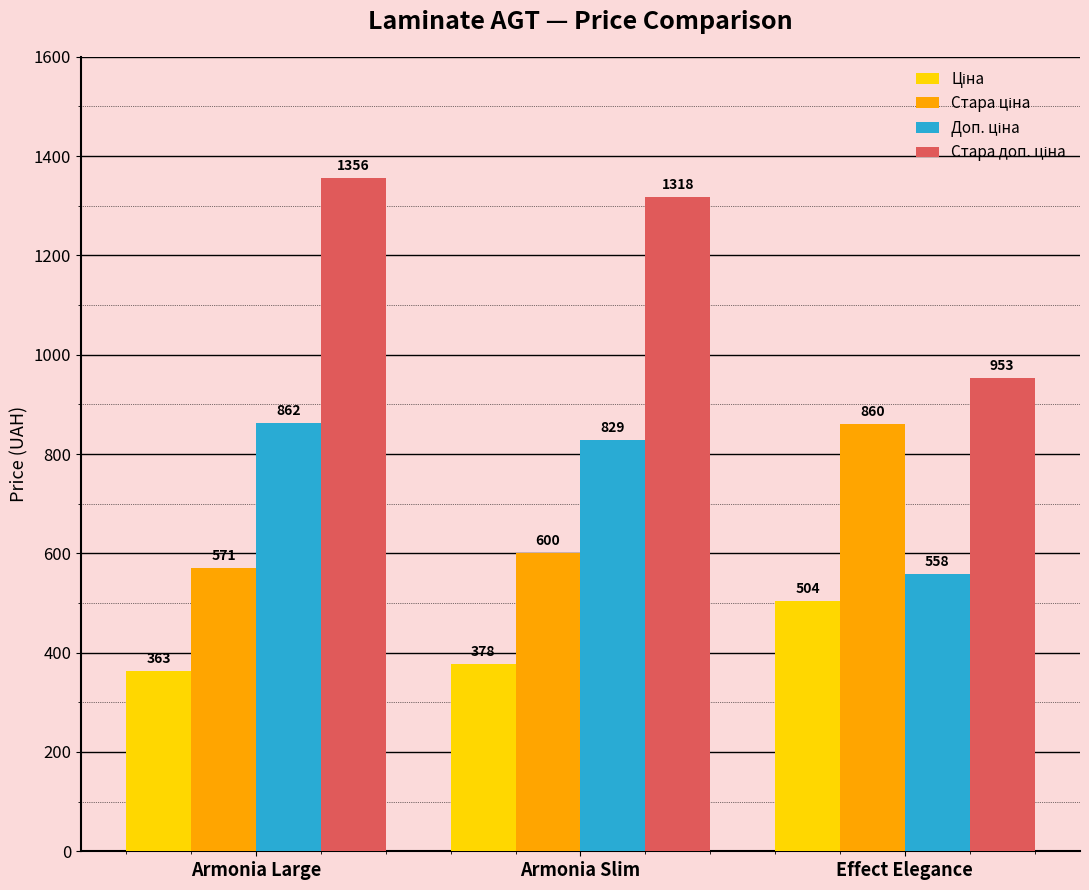

At which category is the sum across all series the highest?

Armonia Large